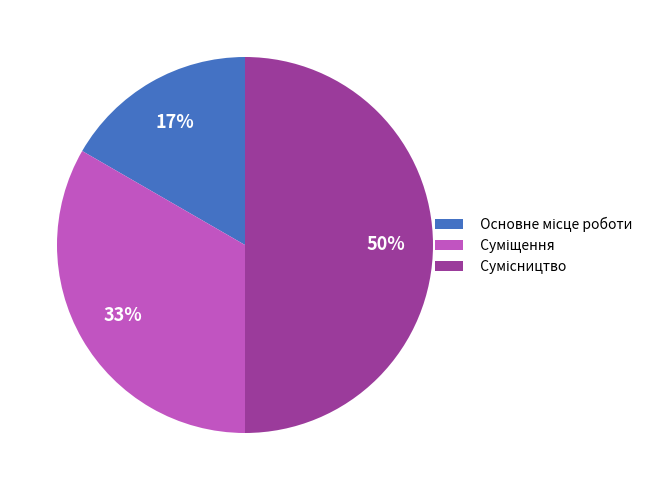

Count the number of slices in the pie.

3